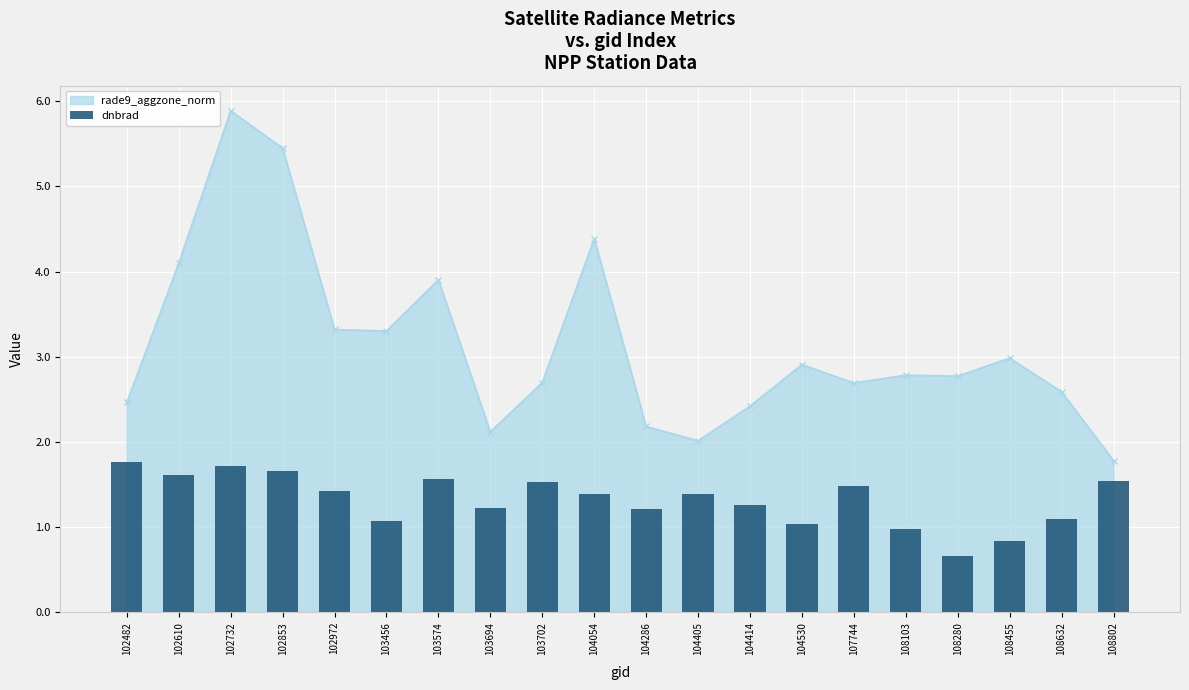

What is the minimum value shown in the chart?

0.7